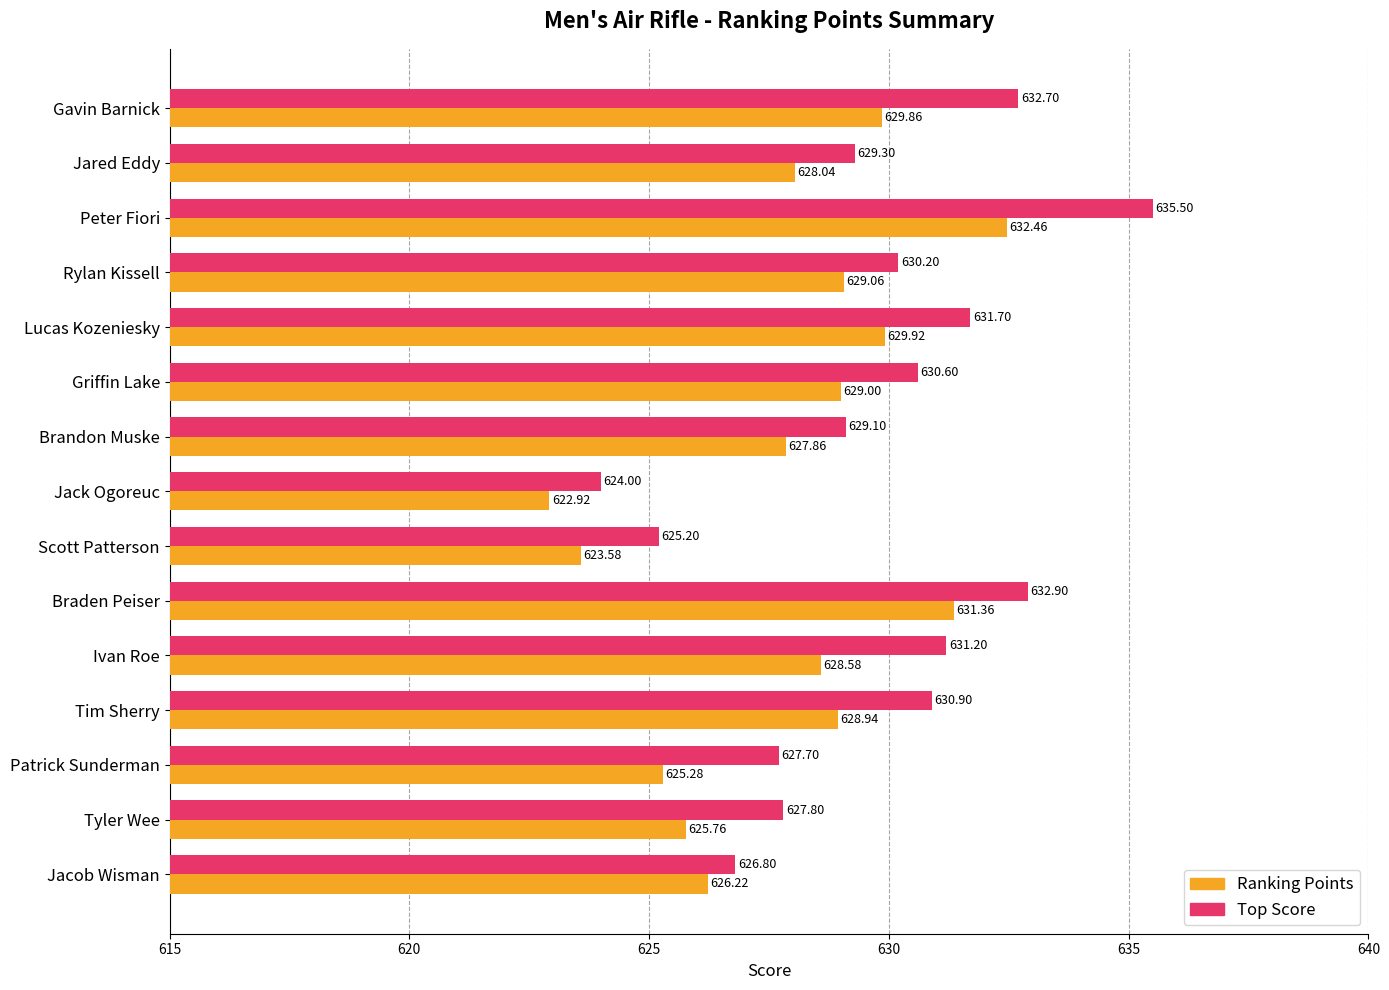

Rank the categories by Top Score value from highest to lowest.

Peter Fiori, Braden Peiser, Gavin Barnick, Lucas Kozeniesky, Ivan Roe, Tim Sherry, Griffin Lake, Rylan Kissell, Jared Eddy, Brandon Muske, Tyler Wee, Patrick Sunderman, Jacob Wisman, Scott Patterson, Jack Ogoreuc